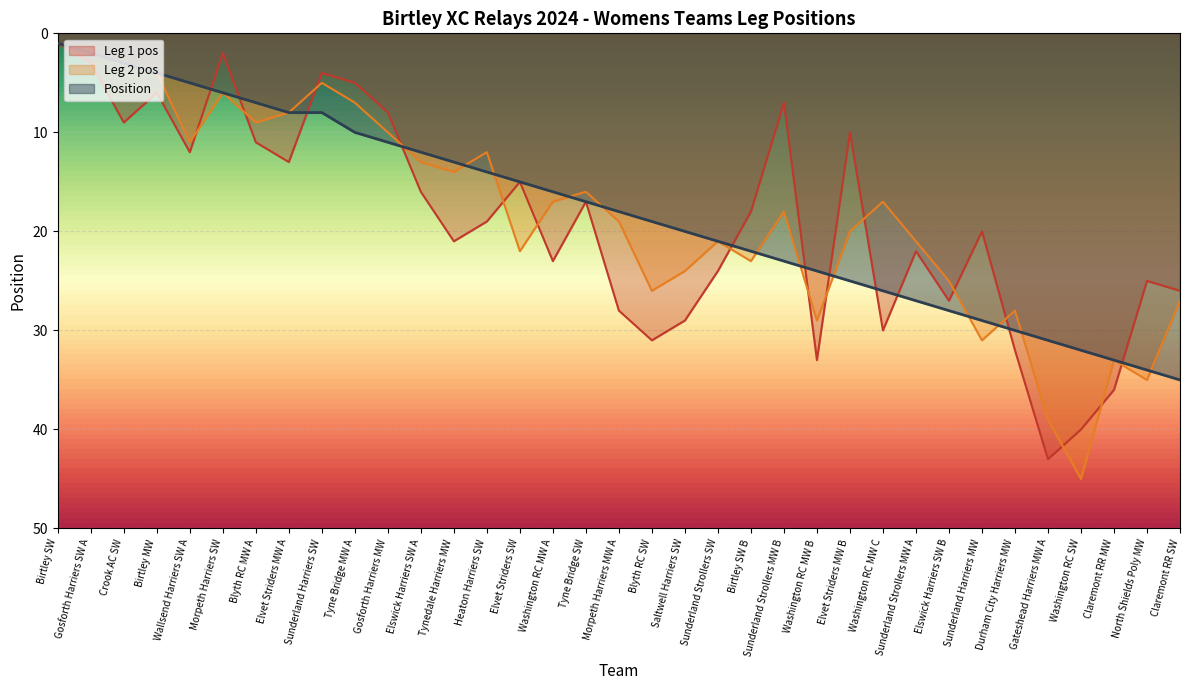

True or false: Position has more than 1 interior local peaks.

False